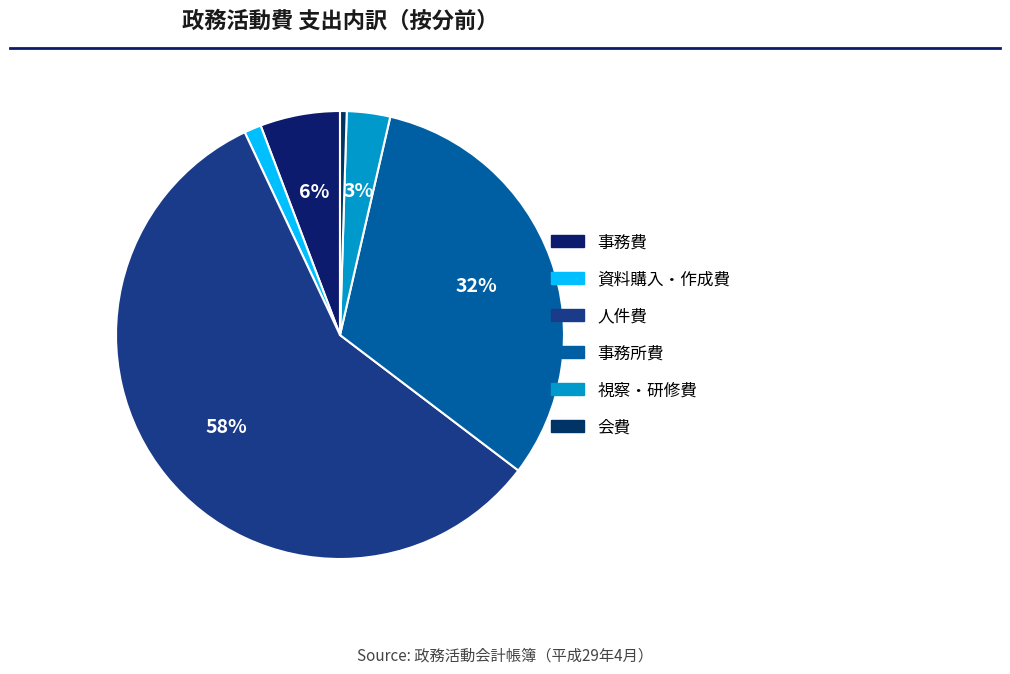

The 資料購入・作成費 slice represents 11% of the pie. True or false?

False